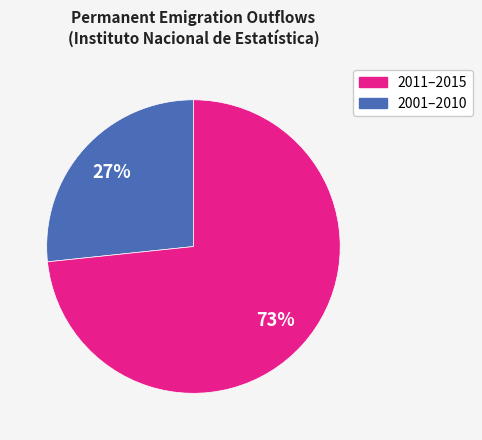

Does any single category account for the majority?

Yes